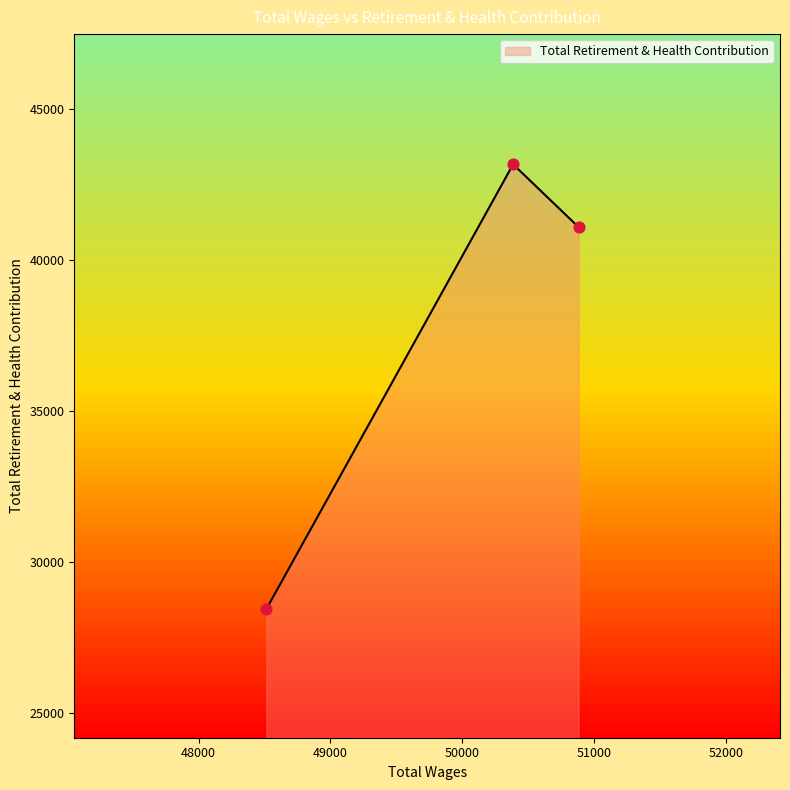

What is the sum of all values?

112705